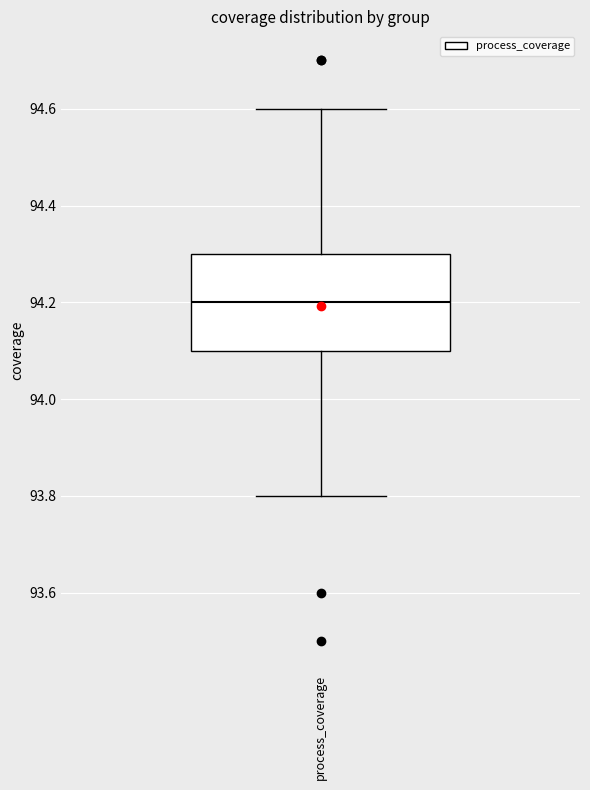

Read this box plot against the y-axis: the position of the median line, the range covered by the box, and the ends of both whiskers. The values are not printed on the chart, so give them approximately, as read against the axis.

median 94.2, box 94.1 to 94.3, whiskers 93.8 to 94.6